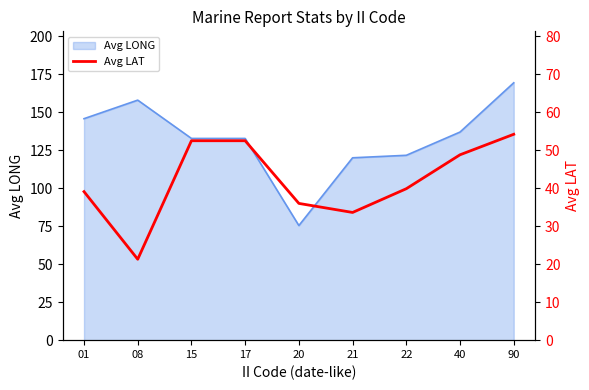

Does the chart have visible grid lines?

No